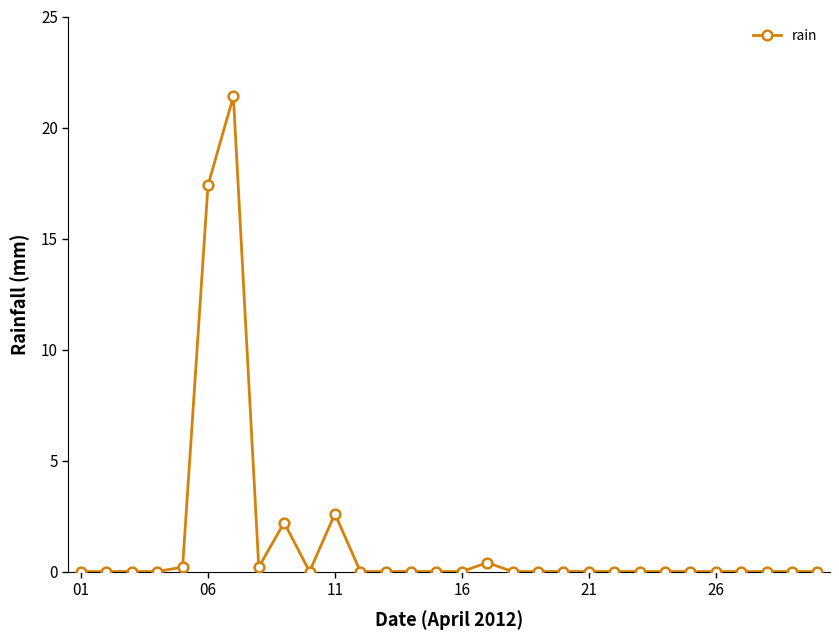

Reading left to right, list all the values displayed in this chart.

0.0	0.0	0.0	0.0	0.2	17.4	21.4	0.2	2.2	0.0	2.6	0.0	0.0	0.0	0.0	0.0	0.4	0.0	0.0	0.0	0.0	0.0	0.0	0.0	0.0	0.0	0.0	0.0	0.0	0.0